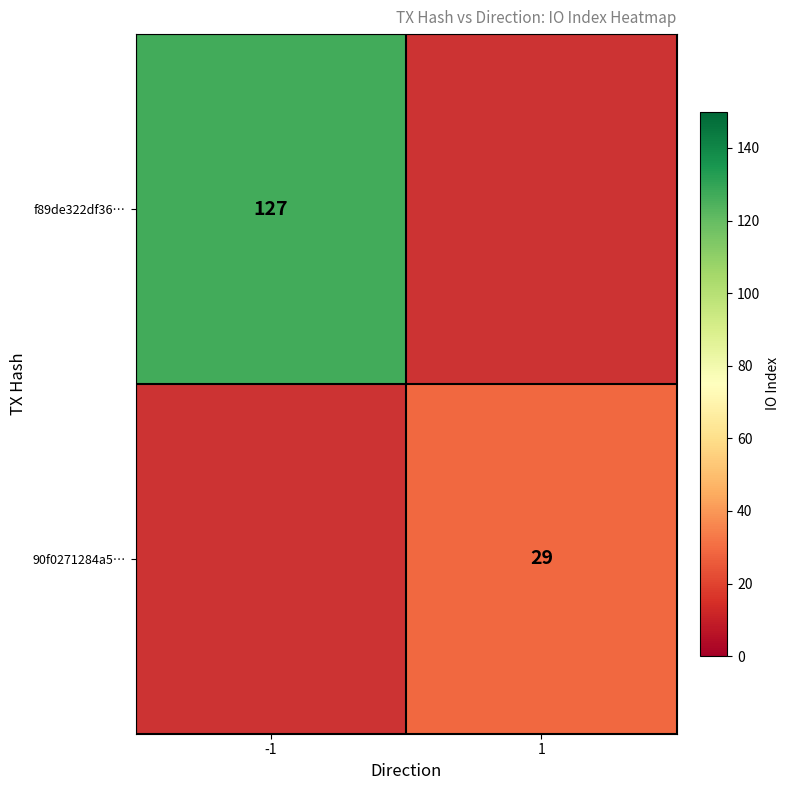

Is it true that f89de322df36… equals 127 at -1?

True